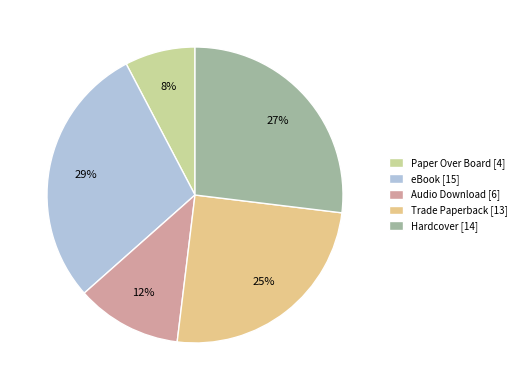

What percentage is the Audio Download slice, to the nearest percent?

12%